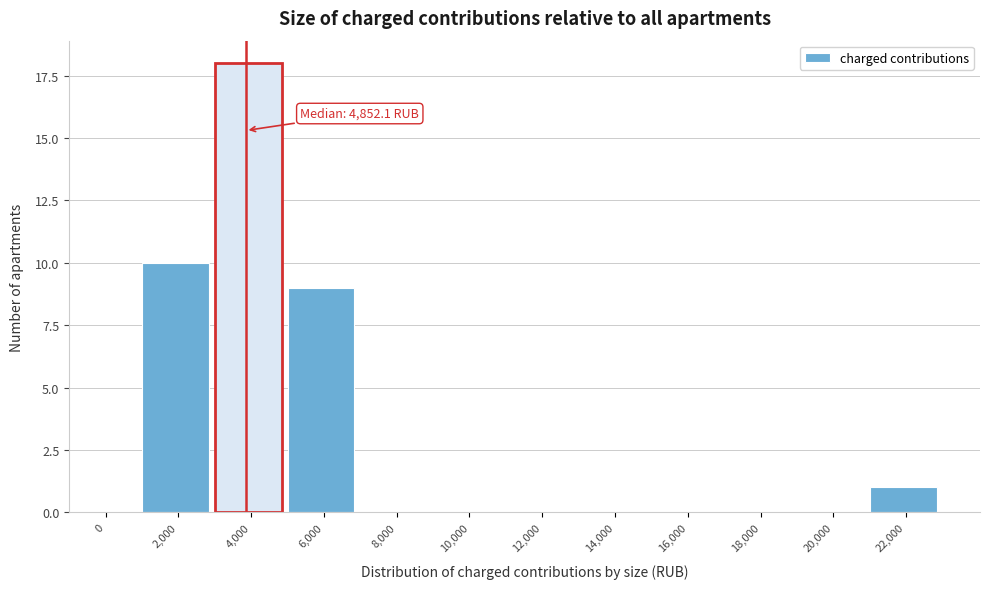

Reading left to right, list all the values displayed in this chart.

0=0	2,000=10	4,000=18	6,000=9	8,000=0	10,000=0	12,000=0	14,000=0	16,000=0	18,000=0	20,000=0	22,000=1